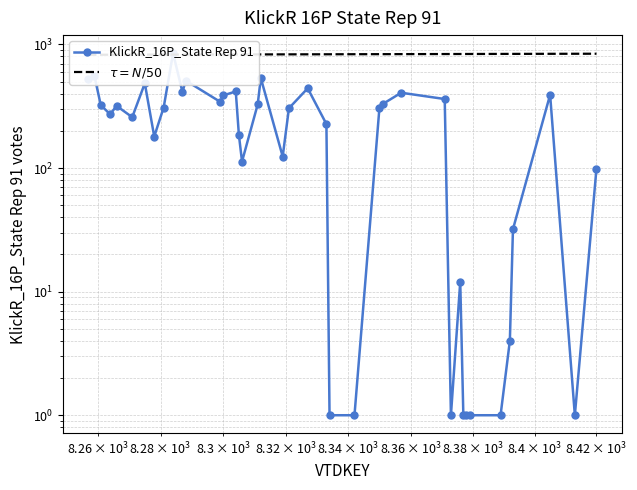

How many interior local valleys (lower than both neighbors) does the data have?

9